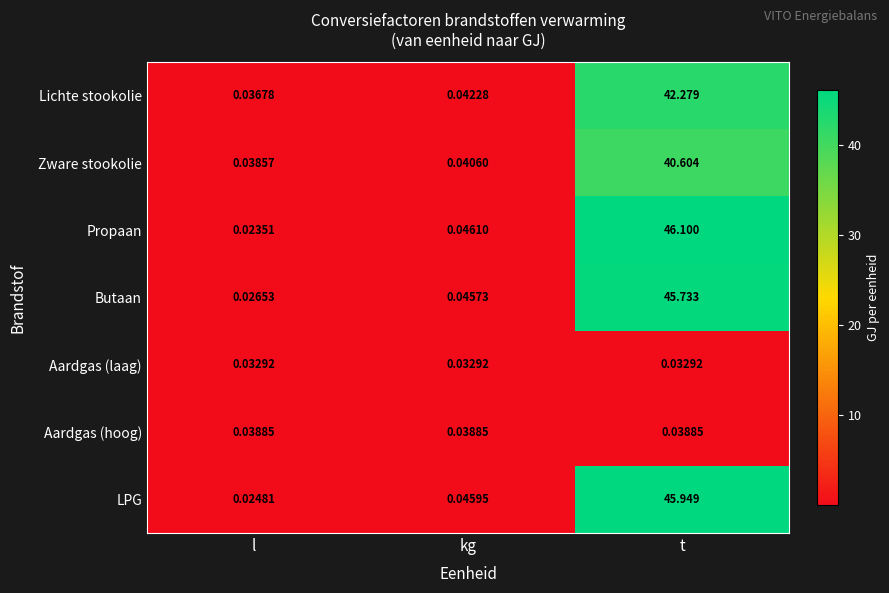

Is the value of Propaan at kg greater than the value of Aardgas (hoog) at t?

Yes